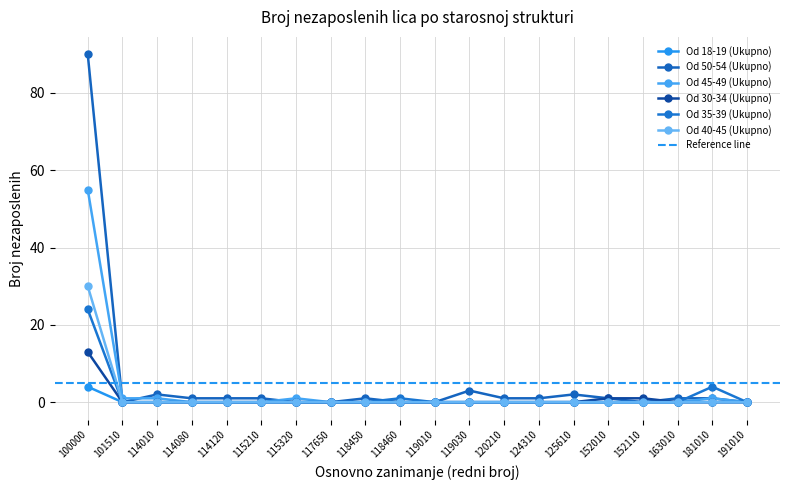

What is the difference between the Od 45-49 (Ukupno) values at 152010 and 100000?

55